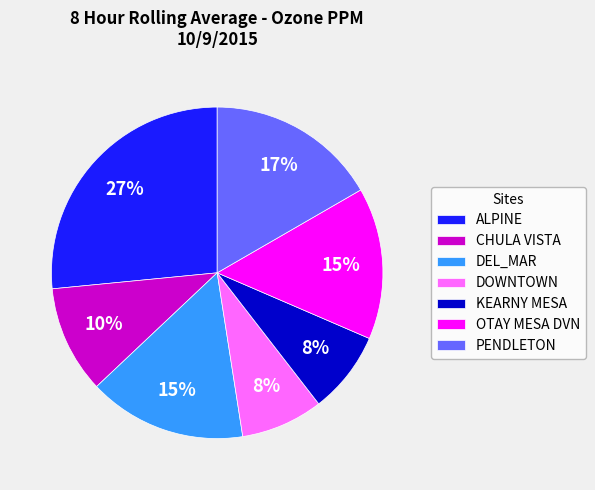

Which slice is the largest?

ALPINE